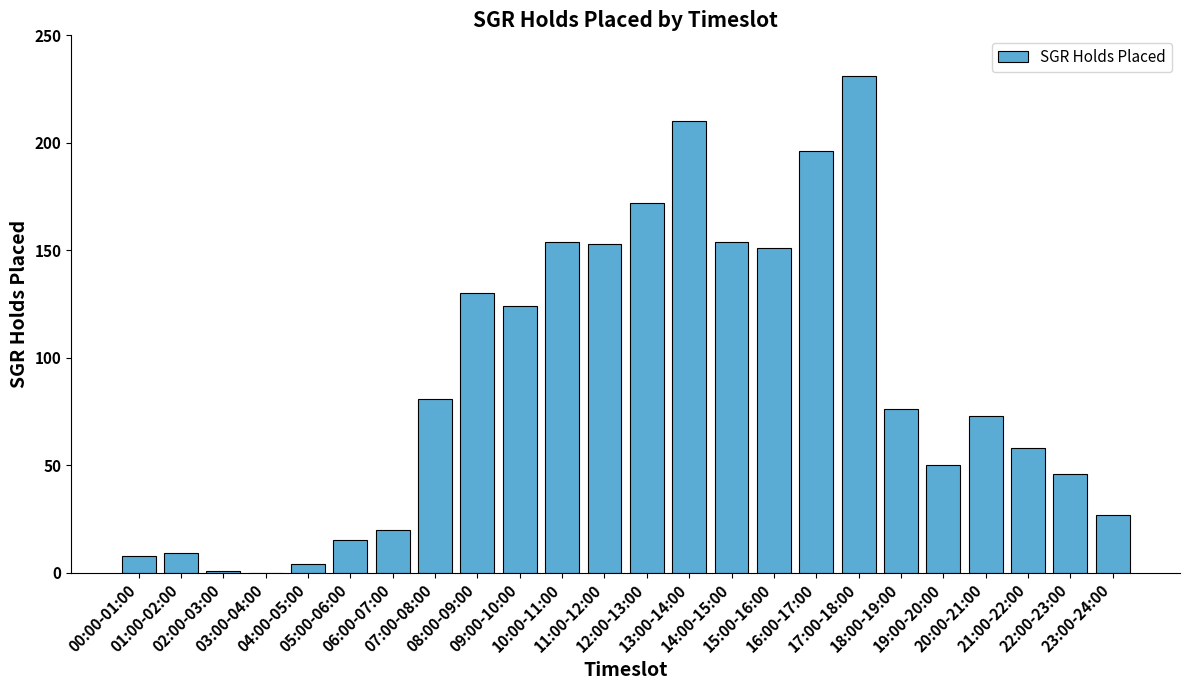

Count the number of data series in this chart.

1